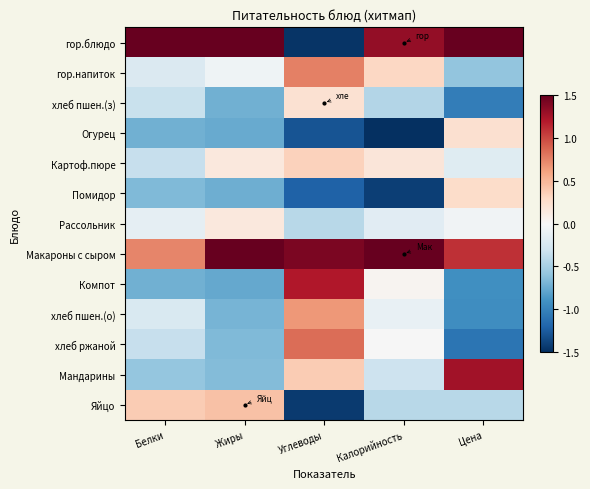

Reading left to right, list all the values displayed in this chart.

гор.блюдо: Белки=3.2	Жиры=2.1	Углеводы=-1.5	Калорийность=1.3	Цена=2.4
гор.напиток: Белки=-0.2	Жиры=-0.1	Углеводы=0.8	Калорийность=0.3	Цена=-0.6
хлеб пшен.(з): Белки=-0.3	Жиры=-0.7	Углеводы=0.2	Калорийность=-0.4	Цена=-1.0
Огурец: Белки=-0.7	Жиры=-0.8	Углеводы=-1.3	Калорийность=-1.5	Цена=0.2
Картоф.пюре: Белки=-0.3	Жиры=0.2	Углеводы=0.3	Калорийность=0.2	Цена=-0.2
Помидор: Белки=-0.7	Жиры=-0.7	Углеводы=-1.2	Калорийность=-1.4	Цена=0.3
Рассольник: Белки=-0.1	Жиры=0.2	Углеводы=-0.4	Калорийность=-0.2	Цена=-0.1
Макароны с сыром: Белки=0.7	Жиры=2.2	Углеводы=1.4	Калорийность=2.5	Цена=1.1
Компот: Белки=-0.7	Жиры=-0.8	Углеводы=1.2	Калорийность=0.0	Цена=-0.9
хлеб пшен.(о): Белки=-0.2	Жиры=-0.7	Углеводы=0.7	Калорийность=-0.1	Цена=-0.9
хлеб ржаной: Белки=-0.3	Жиры=-0.7	Углеводы=0.8	Калорийность=-0.0	Цена=-1.1
Мандарины: Белки=-0.6	Жиры=-0.6	Углеводы=0.4	Калорийность=-0.3	Цена=1.3
Яйцо: Белки=0.4	Жиры=0.4	Углеводы=-1.4	Калорийность=-0.4	Цена=-0.4